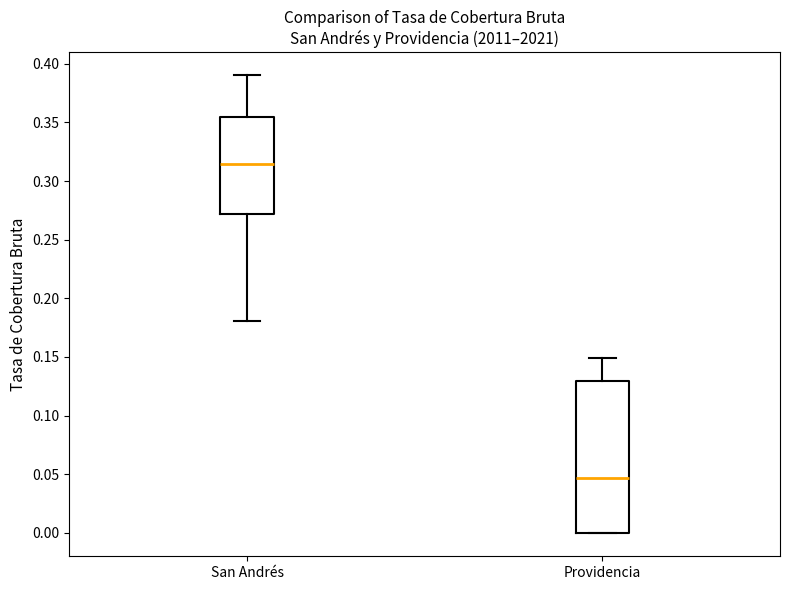

Which box's median line is the highest?

San Andrés